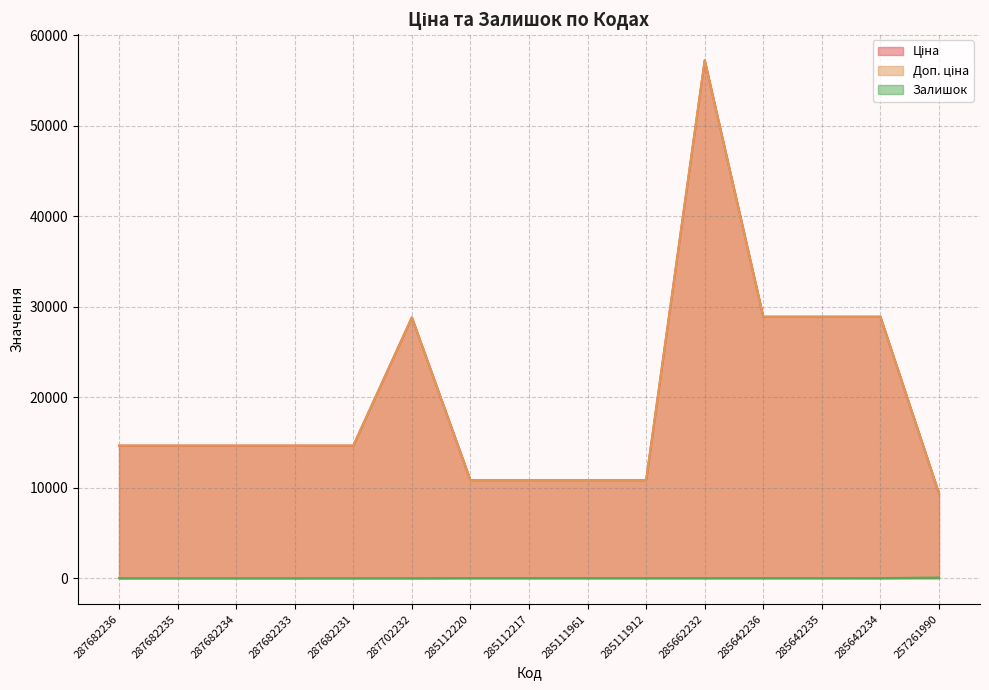

What is the label of the 1st point from the left?

287682236